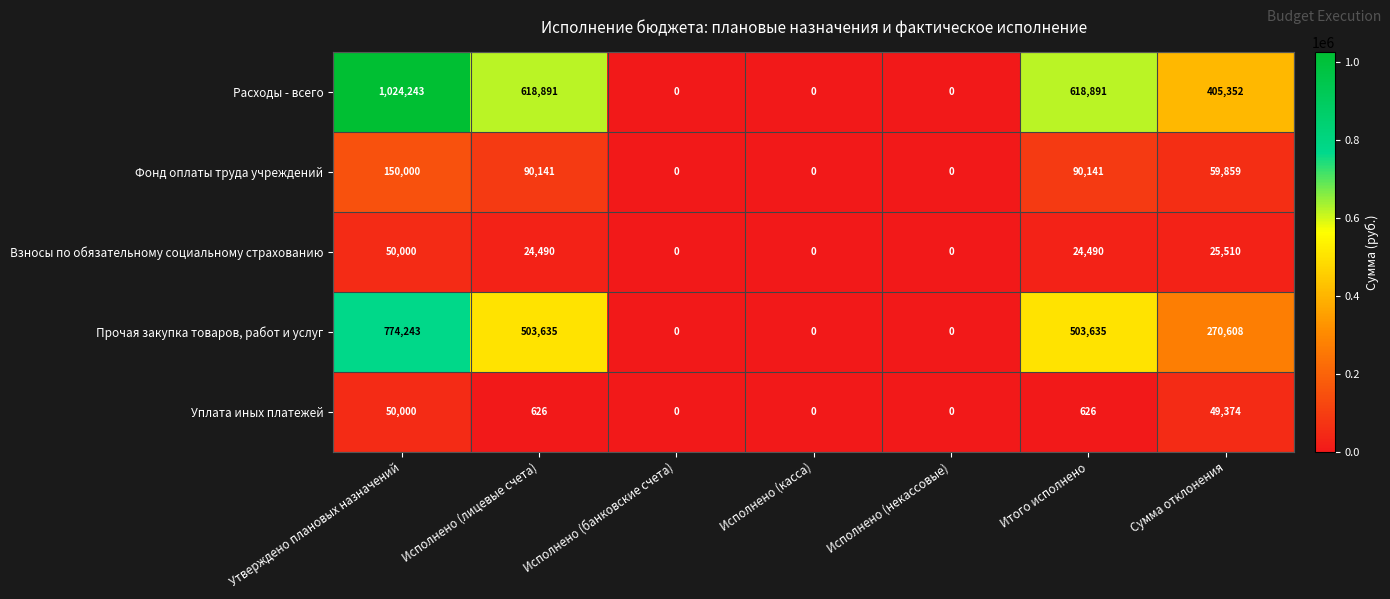

What is the difference between the maximum and minimum values in the Прочая закупка товаров, работ и услуг series?

774243